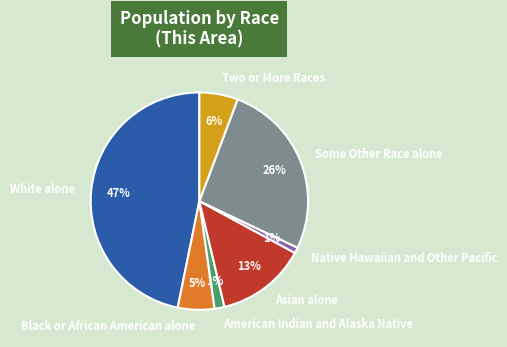

The American Indian and Alaska Native slice represents 7% of the pie. True or false?

False